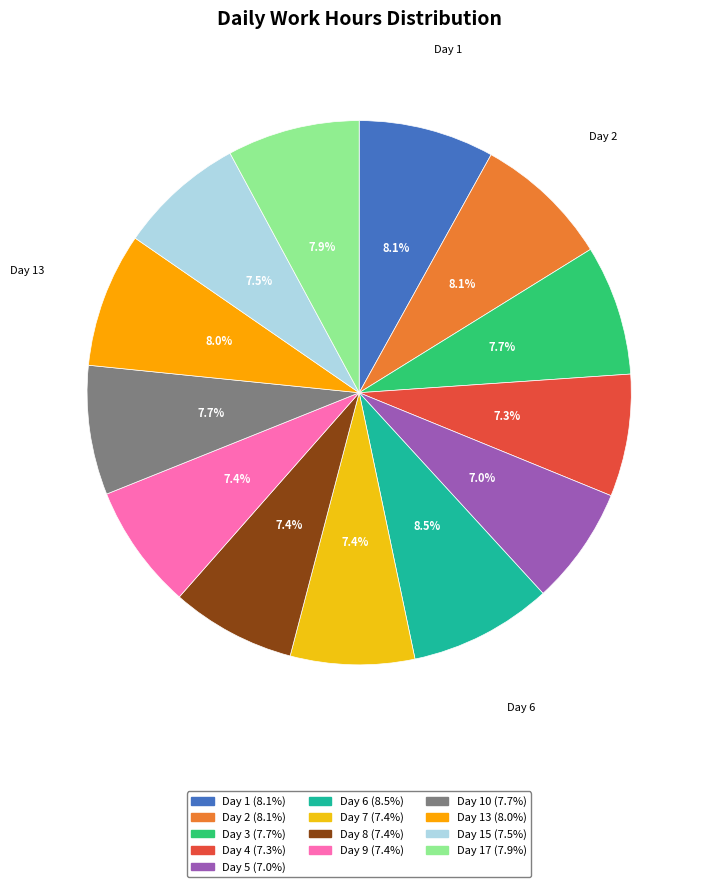

What is the largest slice in the pie chart?

Day 6